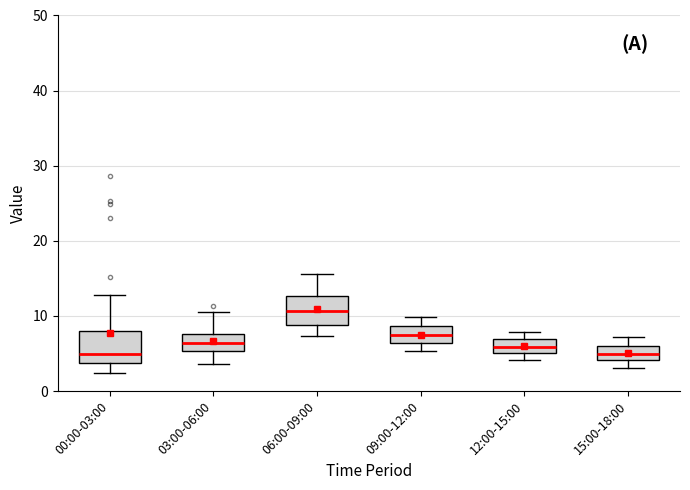

Reading left to right, read every box against the y-axis: the position of its median line, the range the box covers, and the ends of its whiskers. The values are not printed on the chart, so give them approximately, as read against the axis.

00:00-03:00: median 5, box 4 to 8, whiskers 2 to 13
03:00-06:00: median 6, box 5 to 8, whiskers 4 to 11
06:00-09:00: median 11, box 9 to 13, whiskers 7 to 16
09:00-12:00: median 7, box 6 to 9, whiskers 5 to 10
12:00-15:00: median 6, box 5 to 7, whiskers 4 to 8
15:00-18:00: median 5, box 4 to 6, whiskers 3 to 7